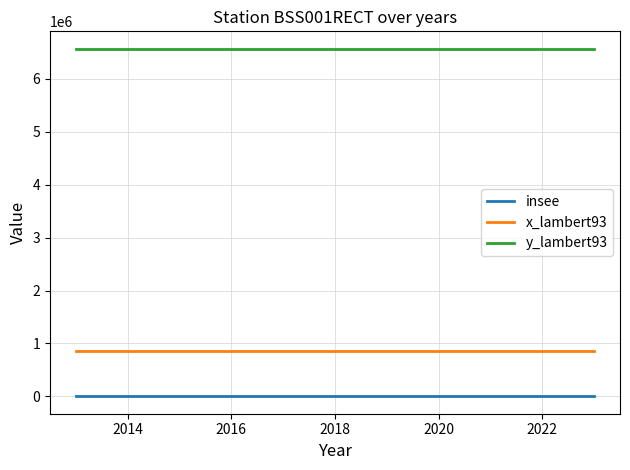

What is the greatest value displayed?

6566807